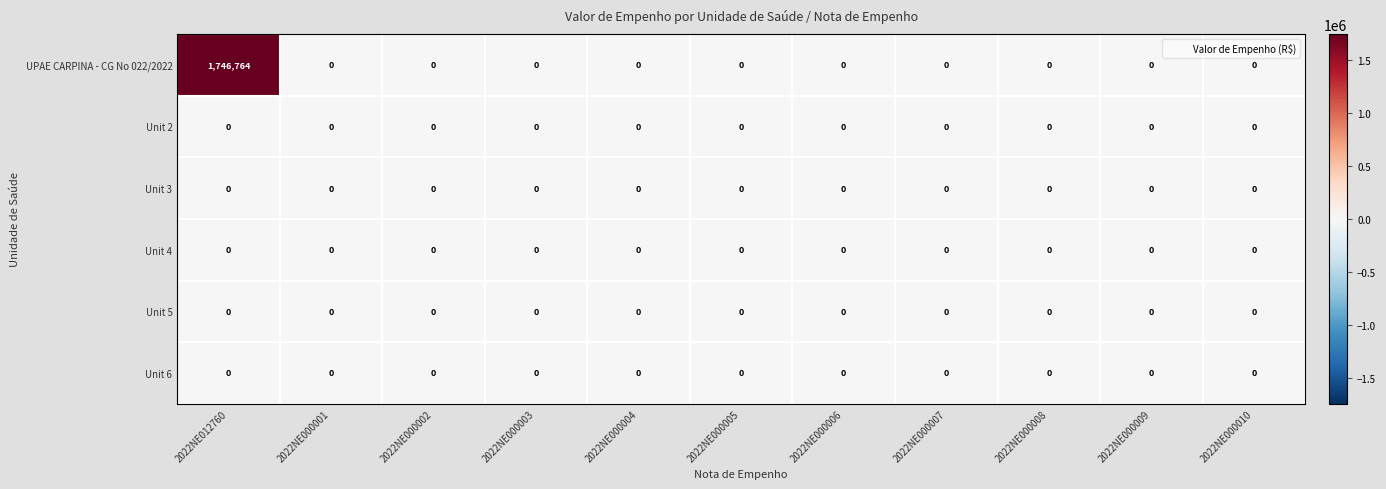

What is the difference between the UPAE CARPINA - CG No 022/2022 values at 2022NE000005 and 2022NE012760?

1746764